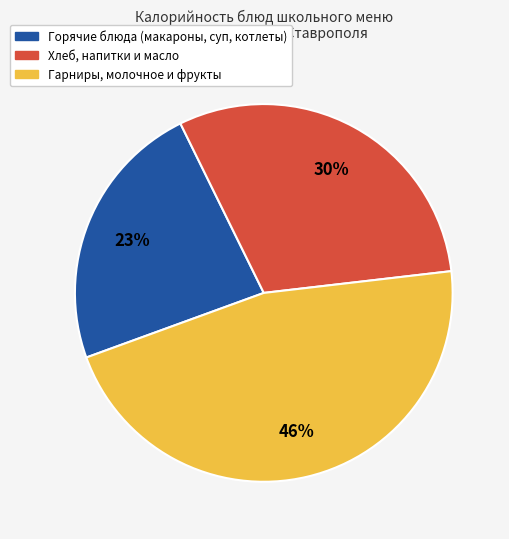

Approximately how many times larger is the value at Хлеб, напитки и масло compared to Гарниры, молочное и фрукты?

0.7